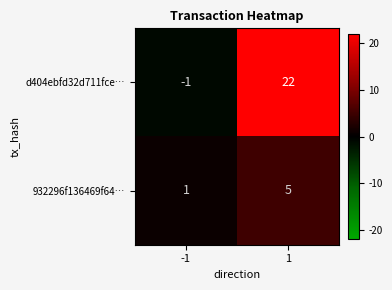

Reading left to right, transcribe all the data shown in this chart.

d404ebfd32d711fce…: -1=-1	1=22
932296f136469f64…: -1=1	1=5